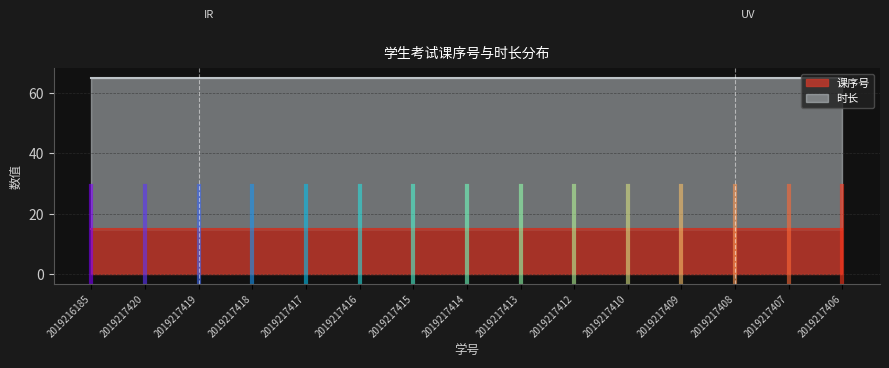

At which label is 课序号 closest to 15?

2019216185